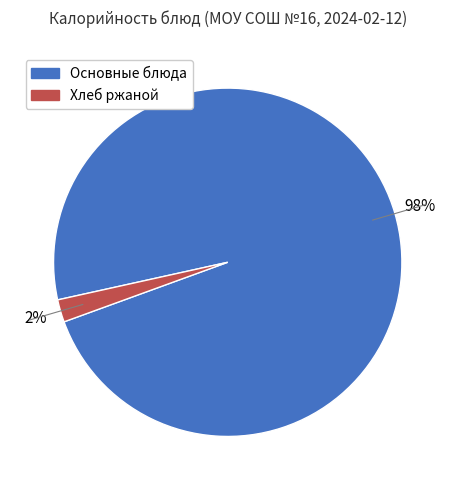

Between Хлеб ржаной and Основные блюда, which is larger?

Основные блюда